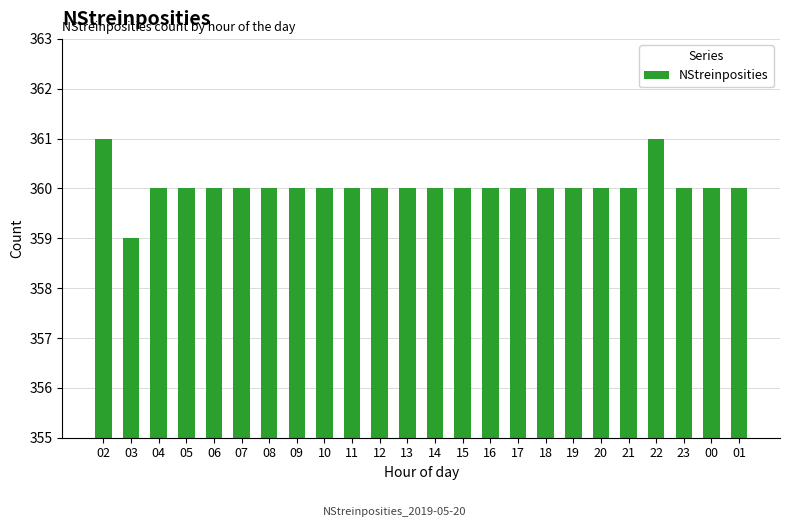

Does the chart contain any negative values?

No